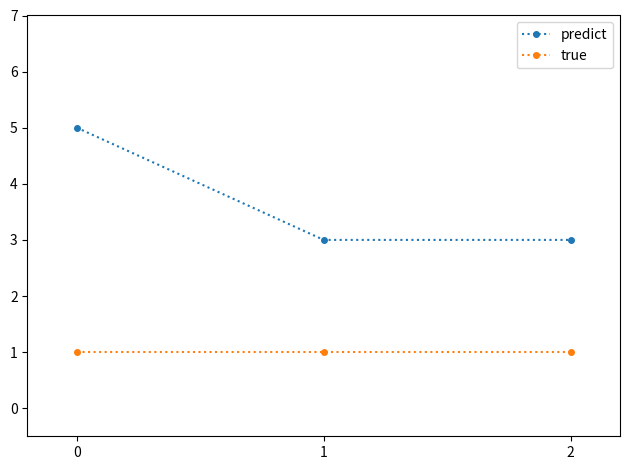

Reading left to right, transcribe all the data shown in this chart.

predict: 0=5	1=3	2=3
true: 0=1	1=1	2=1